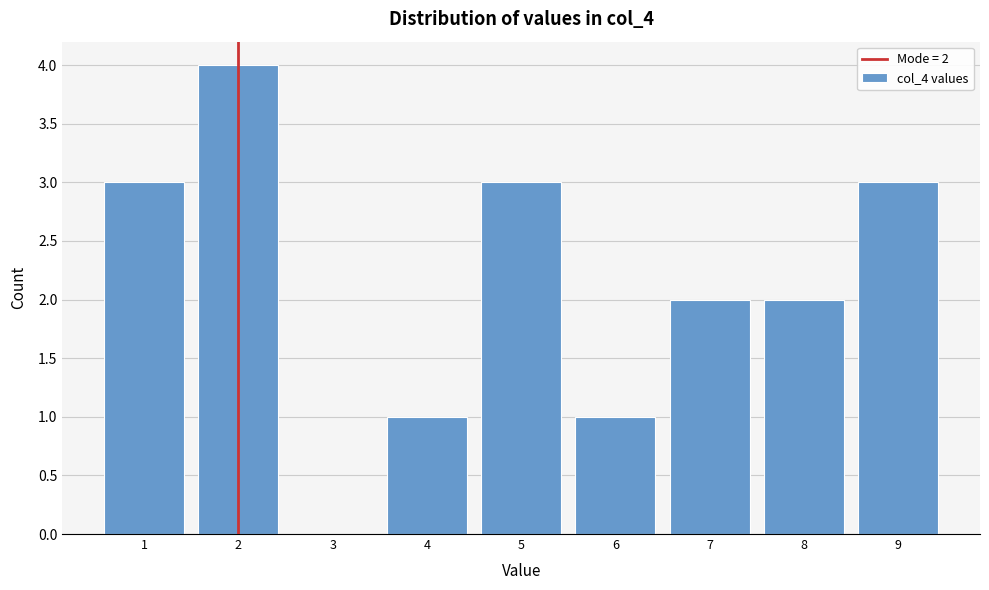

Over which range of the x-axis is the bar tallest?

1.5 to 2.5